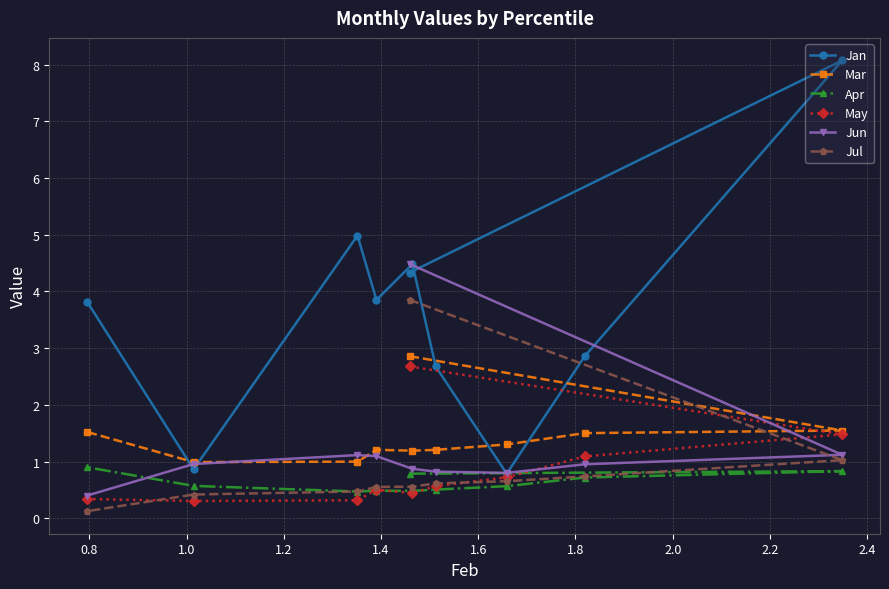

Which series has the largest total across all categories?

Jan